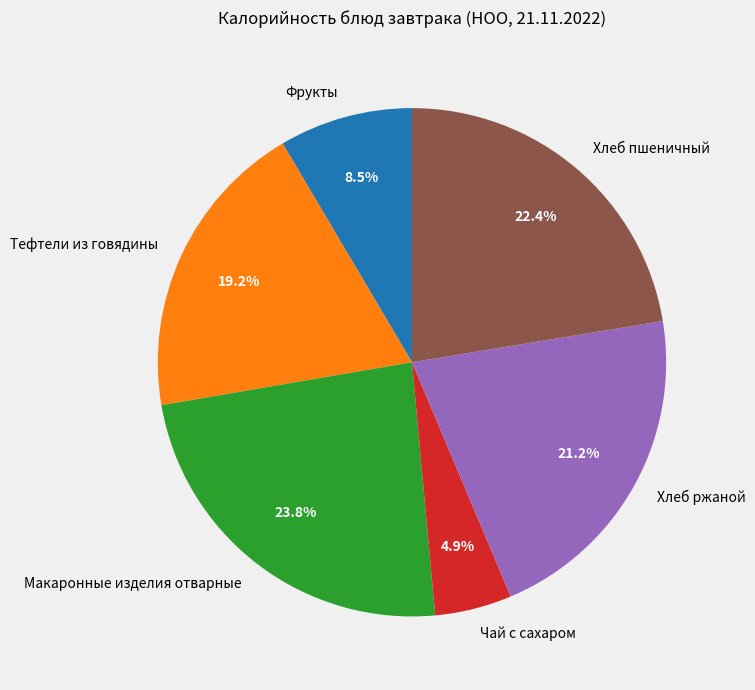

How many segments does this pie chart have?

6